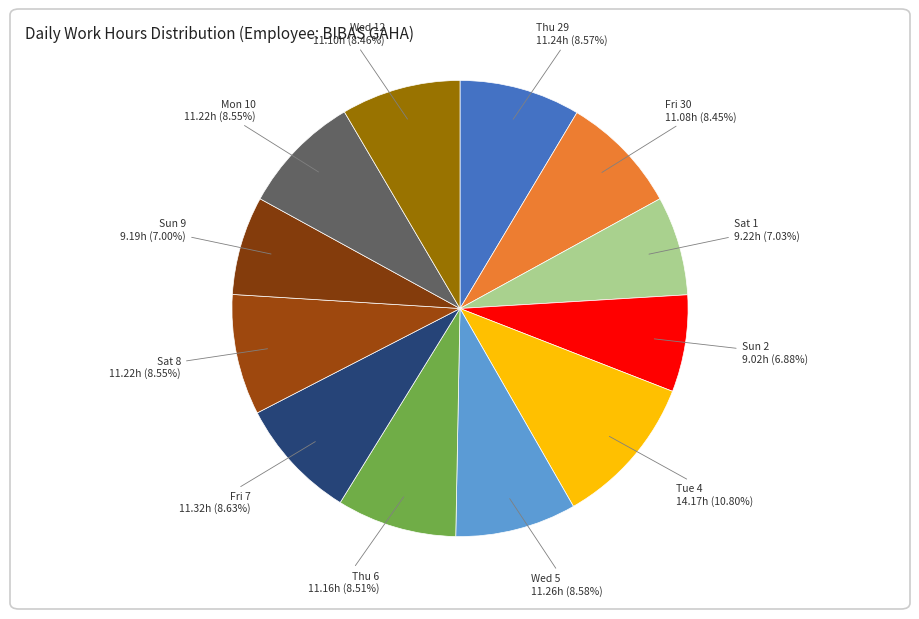

Is there any slice that represents more than half of the pie?

No